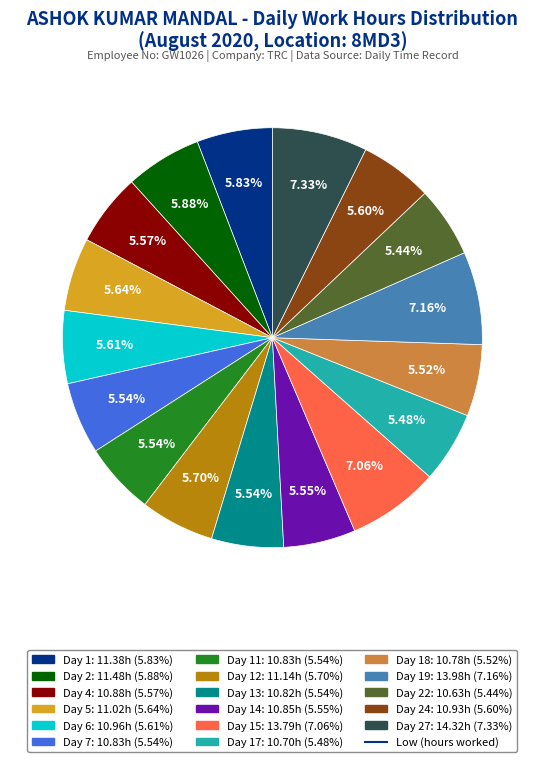

To the nearest percent, what is the difference between the largest and smallest slice percentages?

2%